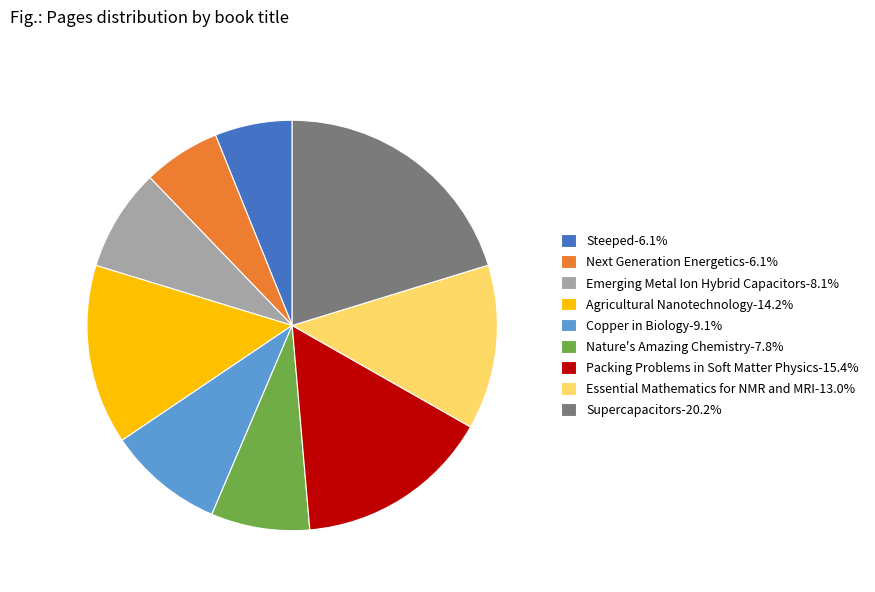

Which category has the biggest portion of the pie?

Supercapacitors